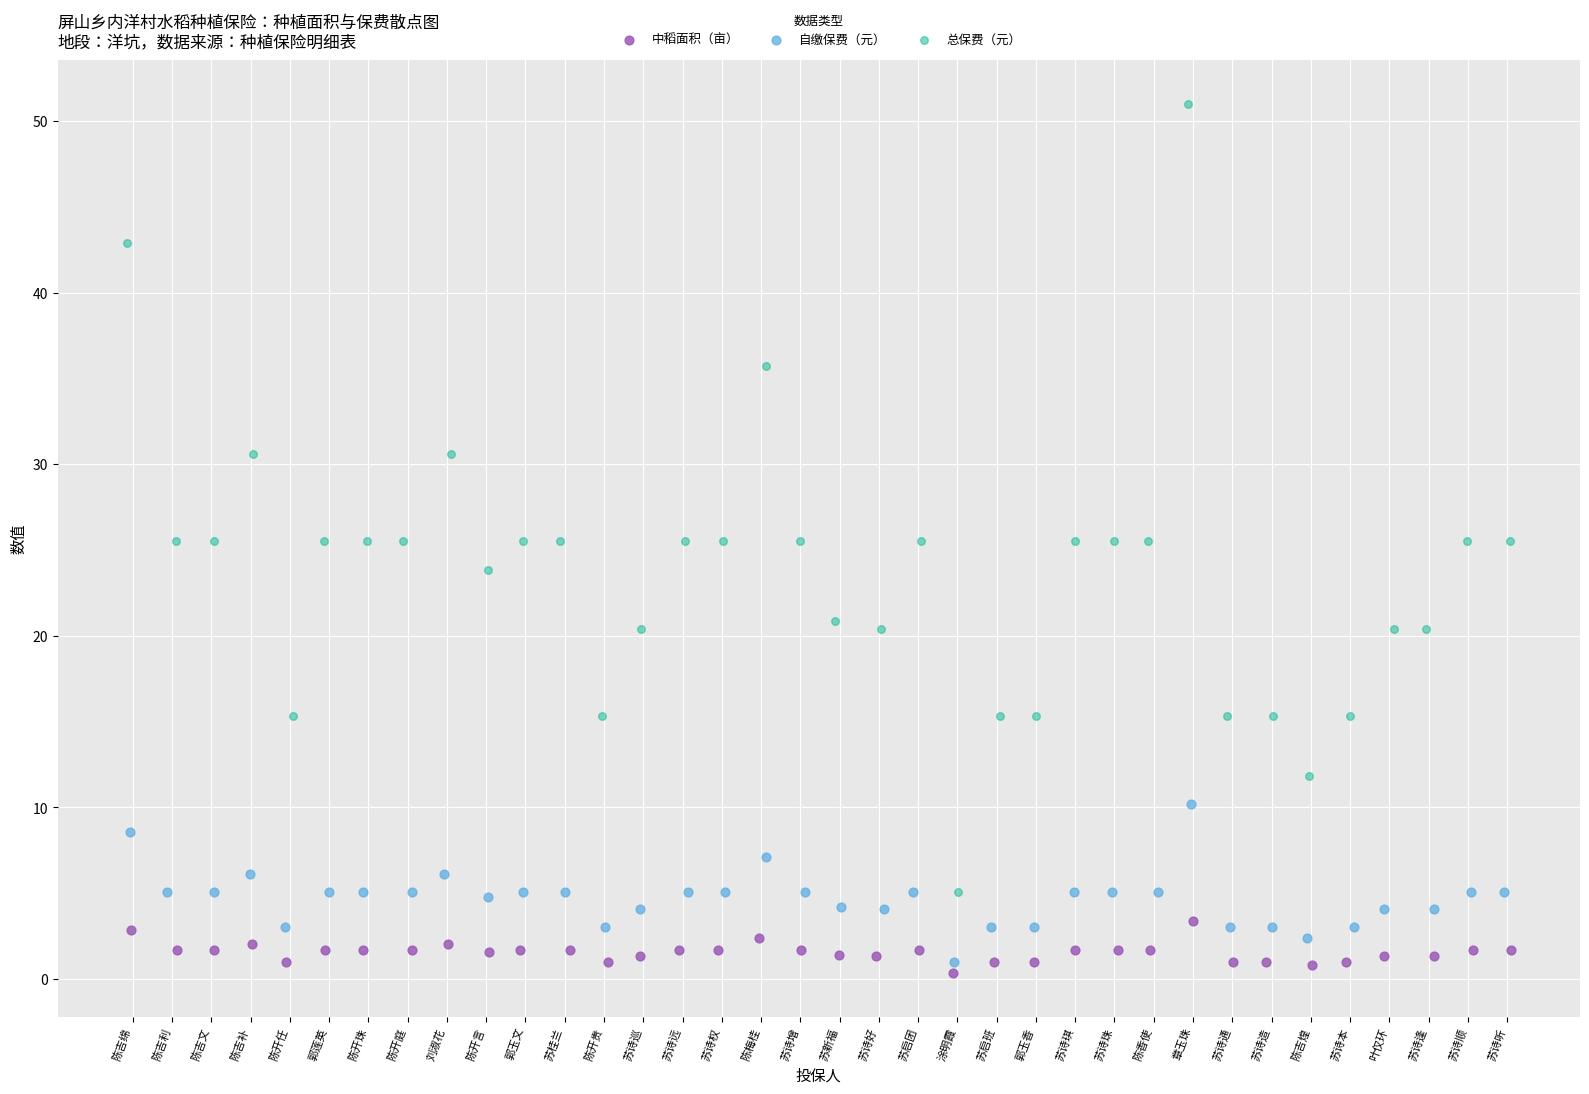

Which series reaches the maximum Y coordinate?

总保费（元）